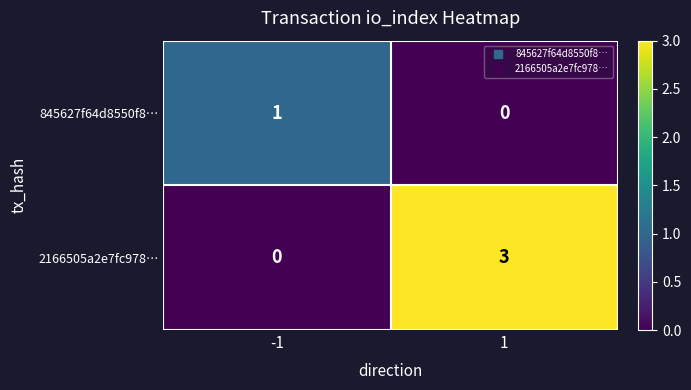

What is the difference between the highest and lowest values at -1?

1